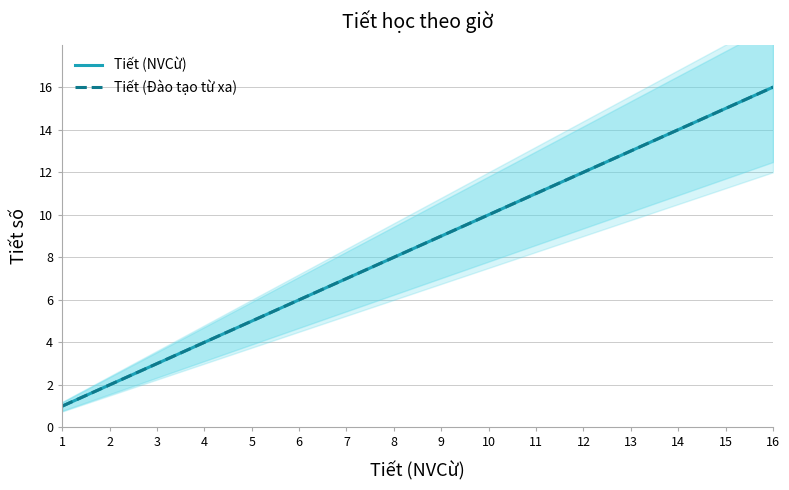

The value of Tiết (Đào tạo từ xa) at 14 is 14. True or false?

True